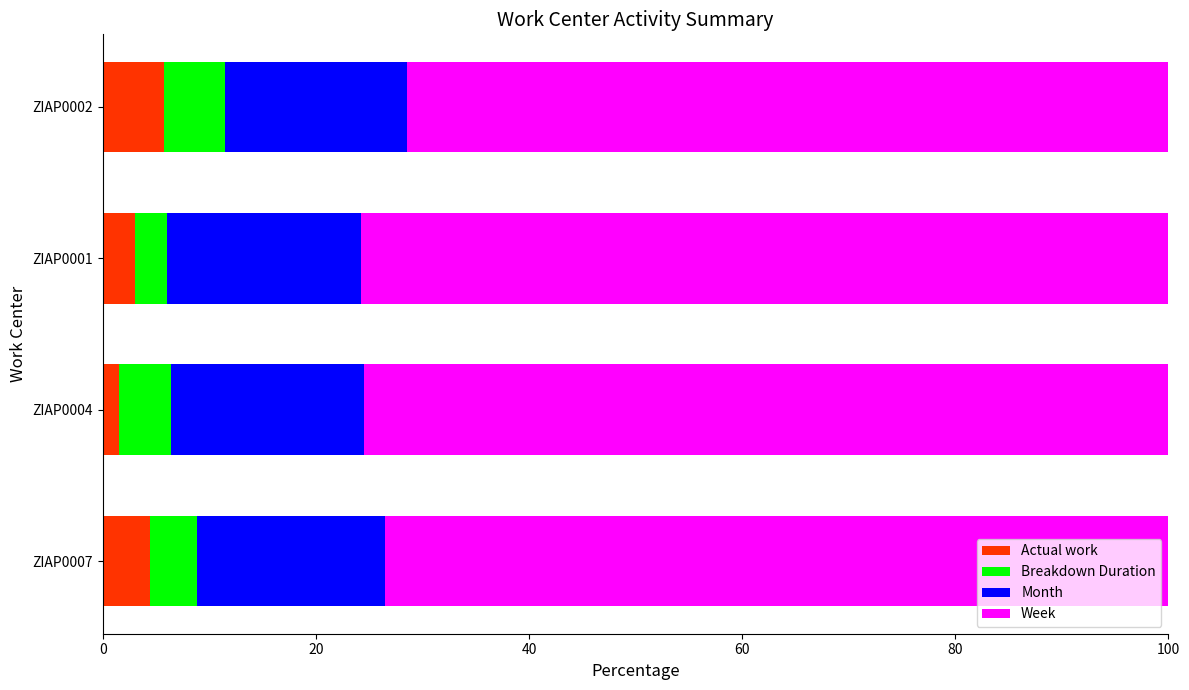

What is the average value of the Actual work series?

3.7